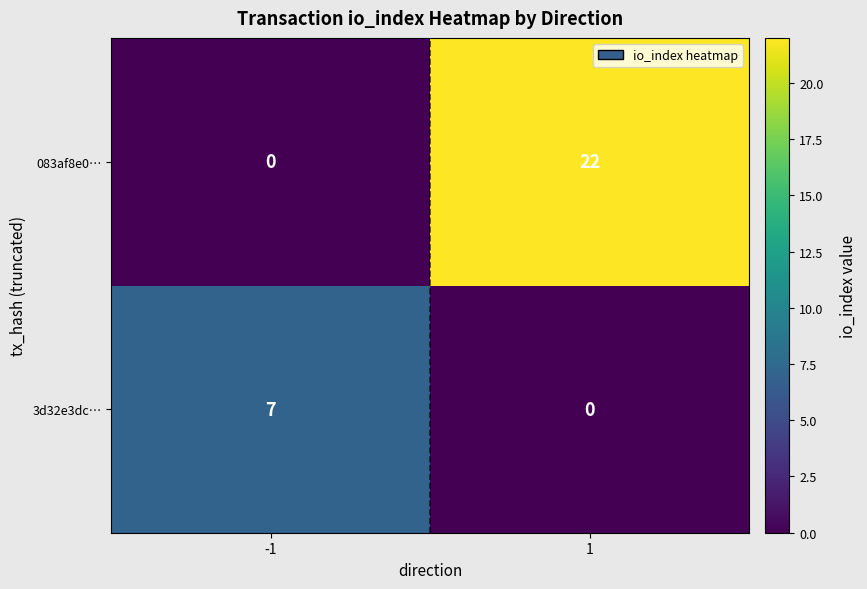

What is the sum of the 3d32e3dc… values at -1 and 1?

7